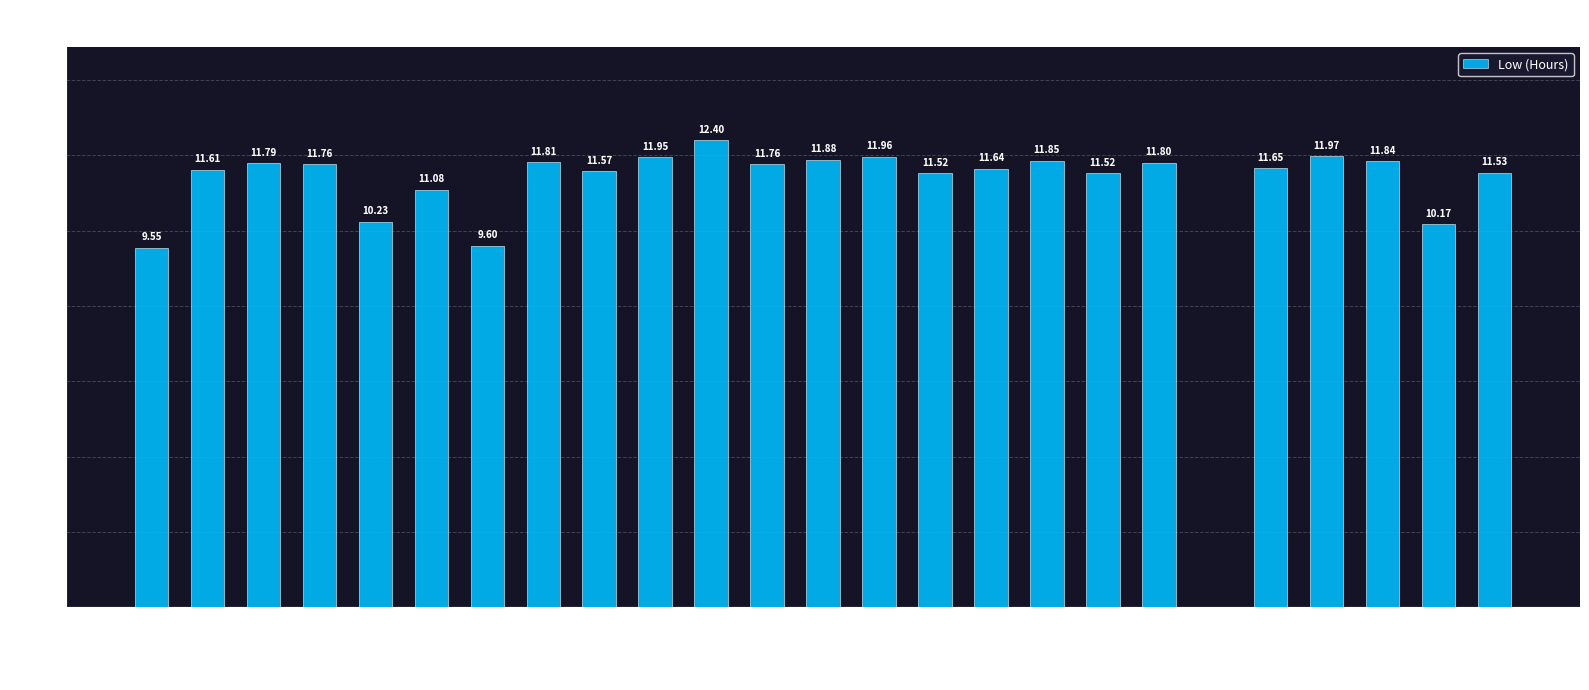

Count the number of categories in the chart.

25